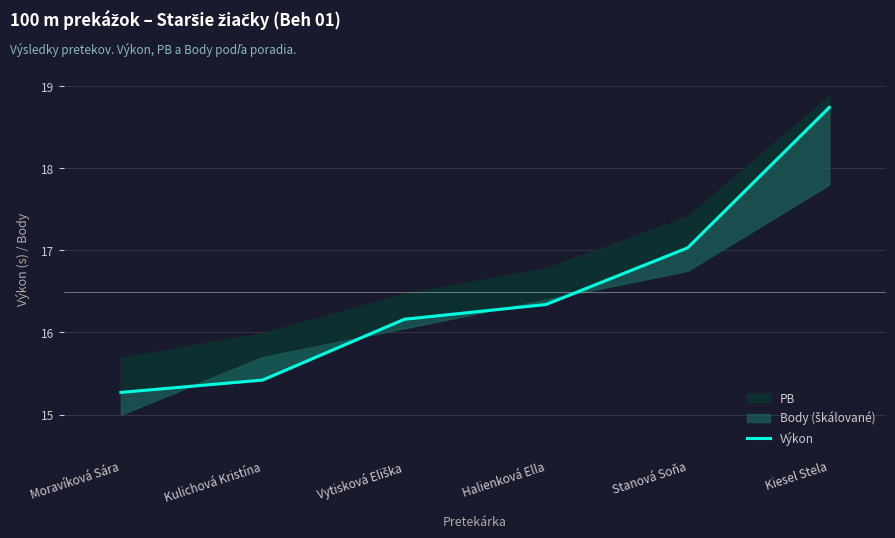

List the labels in order of value, smallest first.

Moravíková Sára, Kulichová Kristína, Vytisková Eliška, Halienková Ella, Stanová Soňa, Kiesel Stela